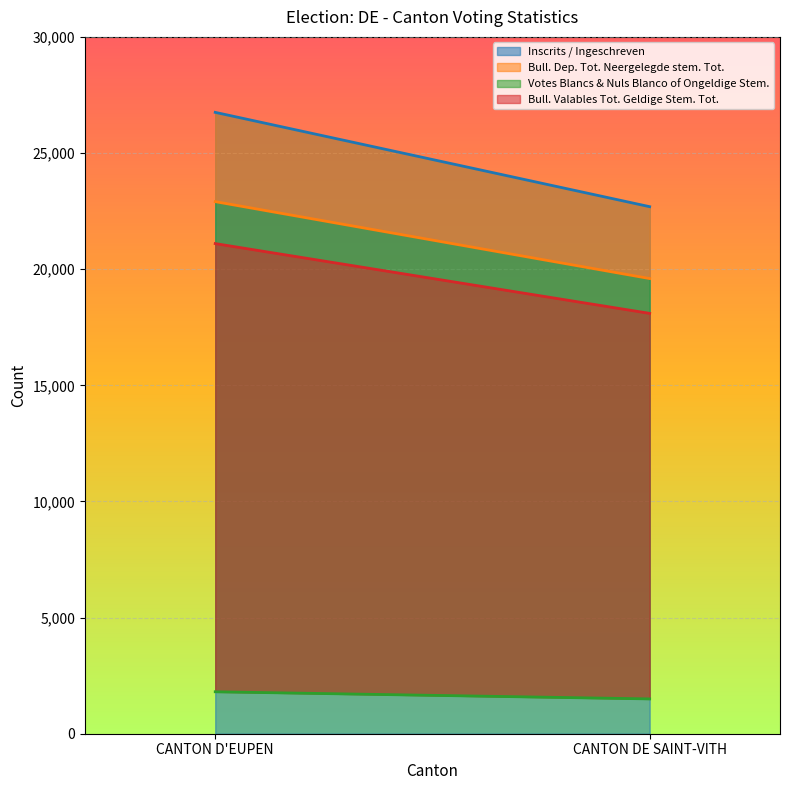

Reading left to right, what are all the values shown in this chart?

Inscrits / Ingeschreven: 26751	22690
Bull. Dep. Tot. Neergelegde stem. Tot.: 22907	19596
Votes Blancs & Nuls Blanco of Ongeldige Stem.: 1806	1499
Bull. Valables Tot. Geldige Stem. Tot.: 21101	18097